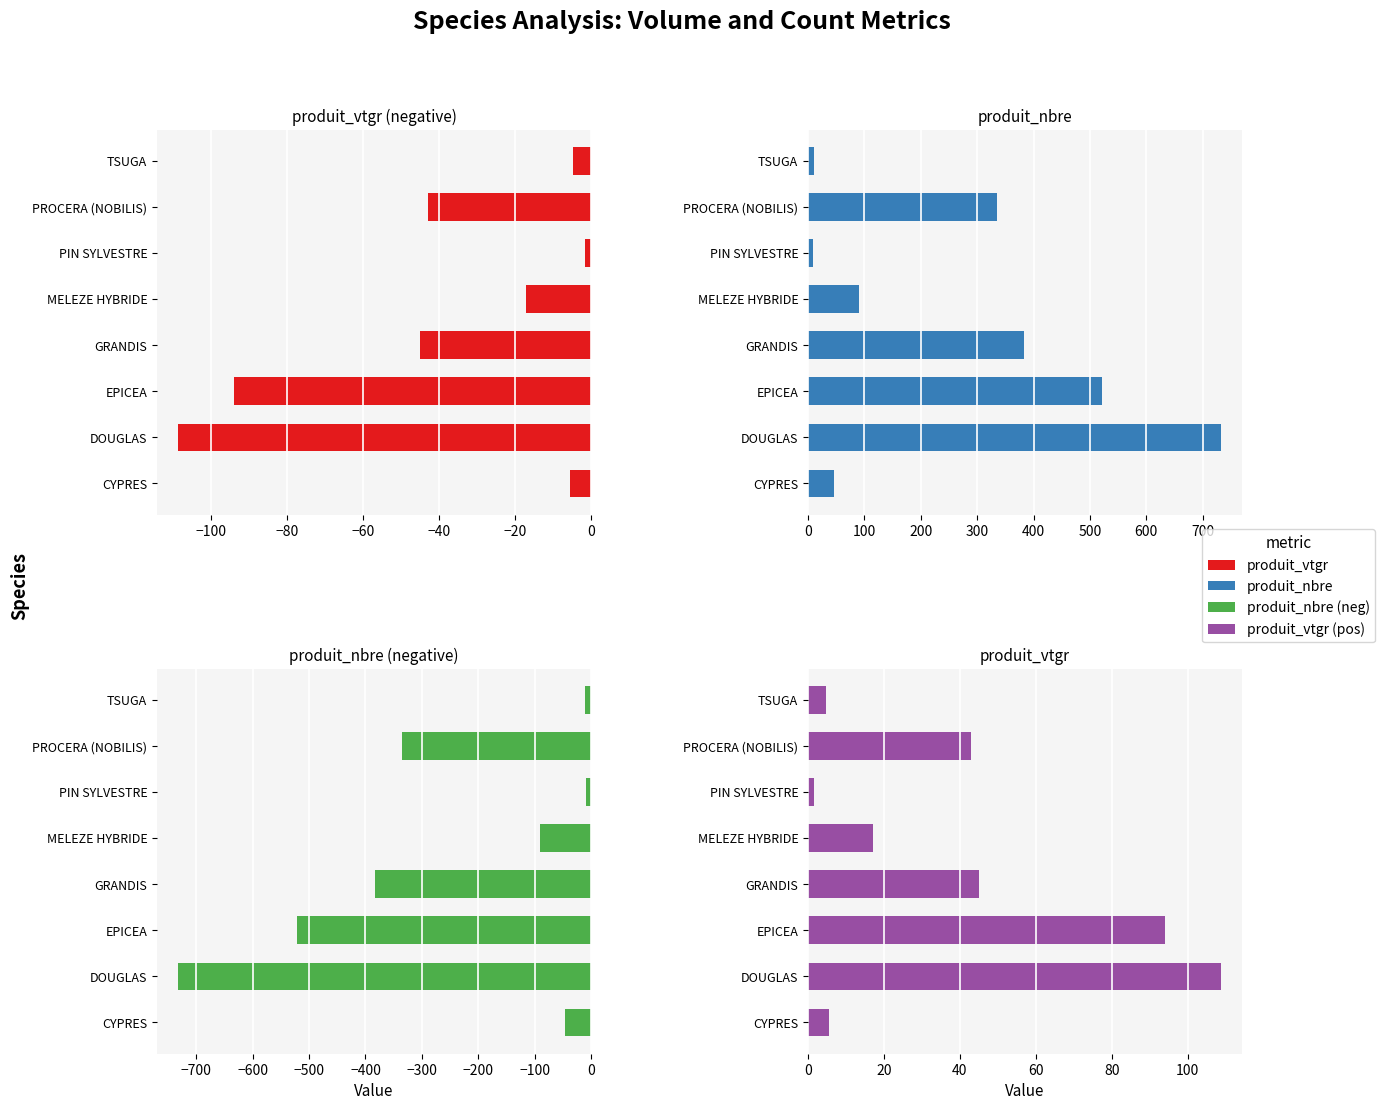

How many values in the produit_nbre series exceed 335?

3